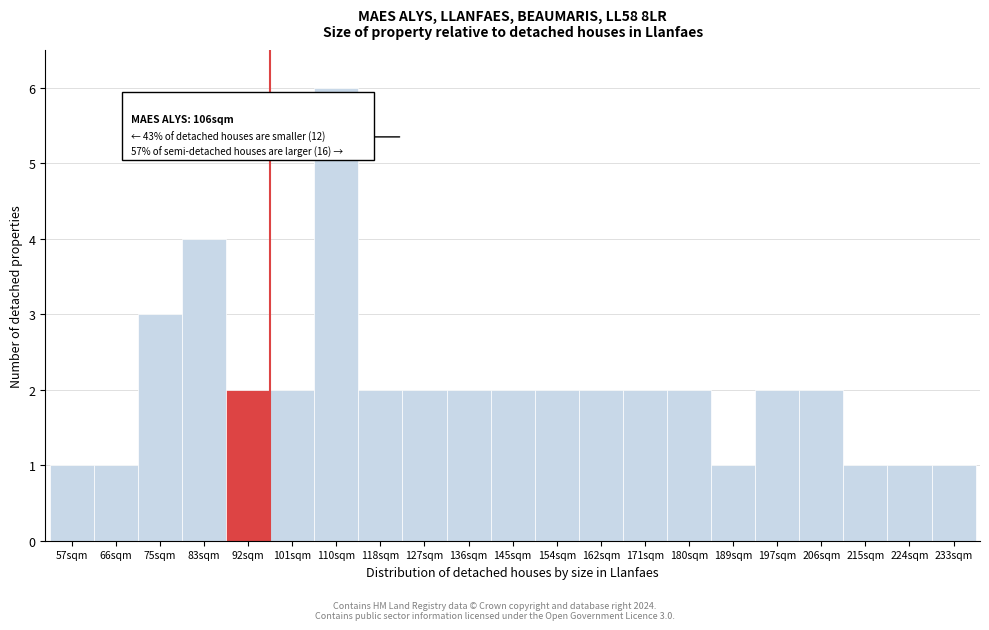

Reading left to right, what are all the values shown in this chart?

1	1	3	4	2	2	6	2	2	2	2	2	2	2	2	1	2	2	1	1	1